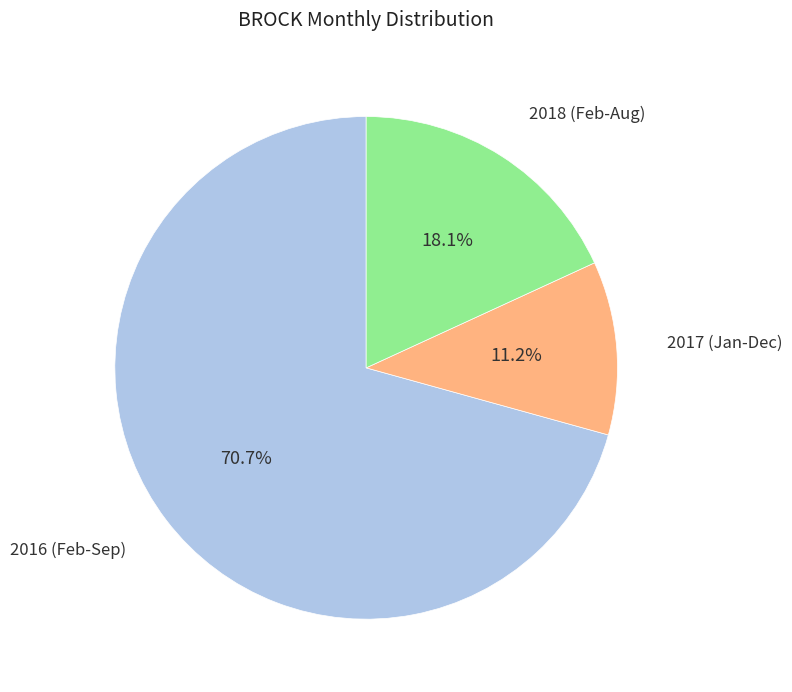

Is there a majority slice in this chart?

Yes